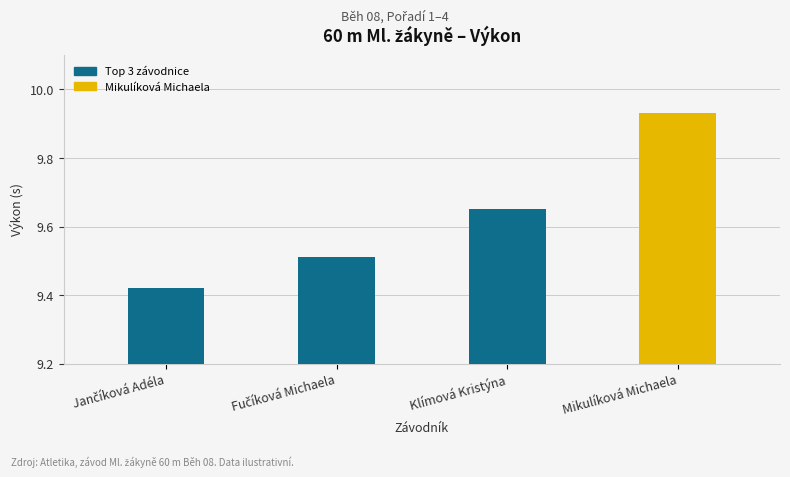

Is it true that the value at Mikulíková Michaela is 4.4?

False